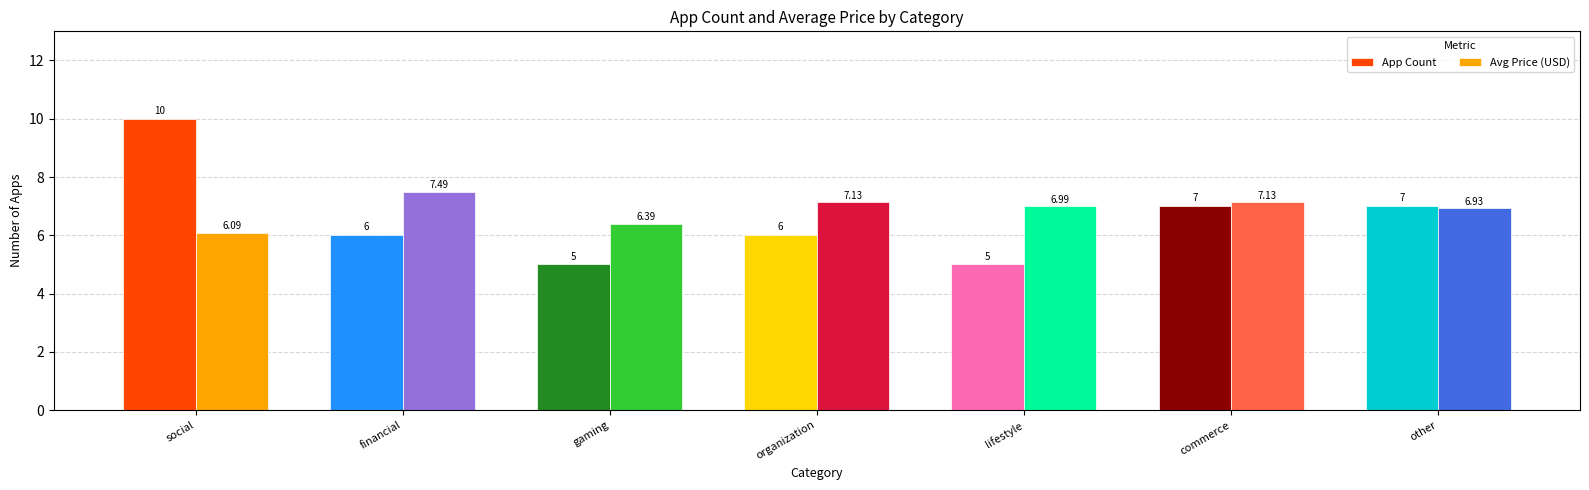

How many App Count values are between 5 and 7?

6